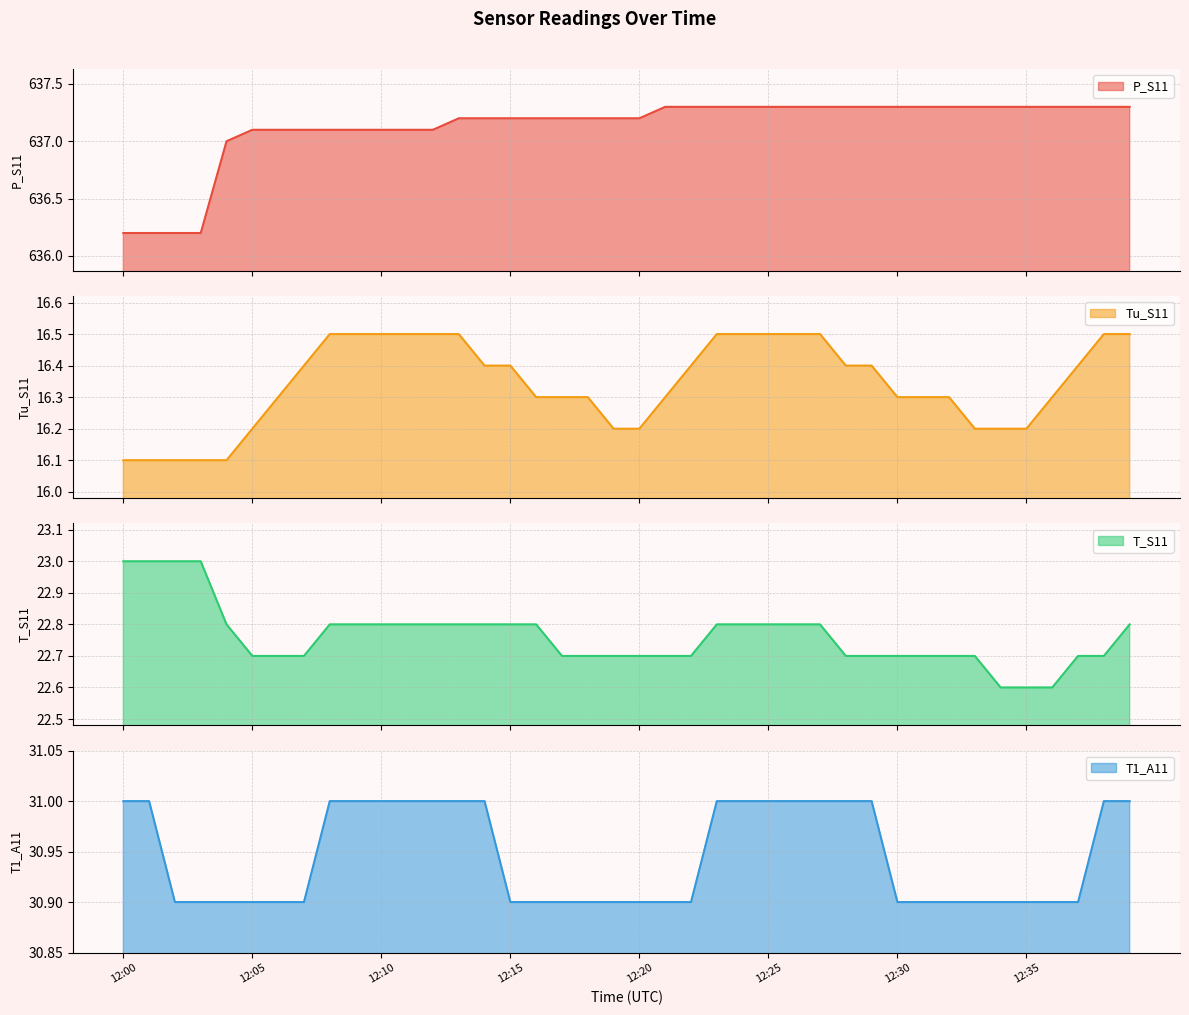

How many series are shown in this chart?

4